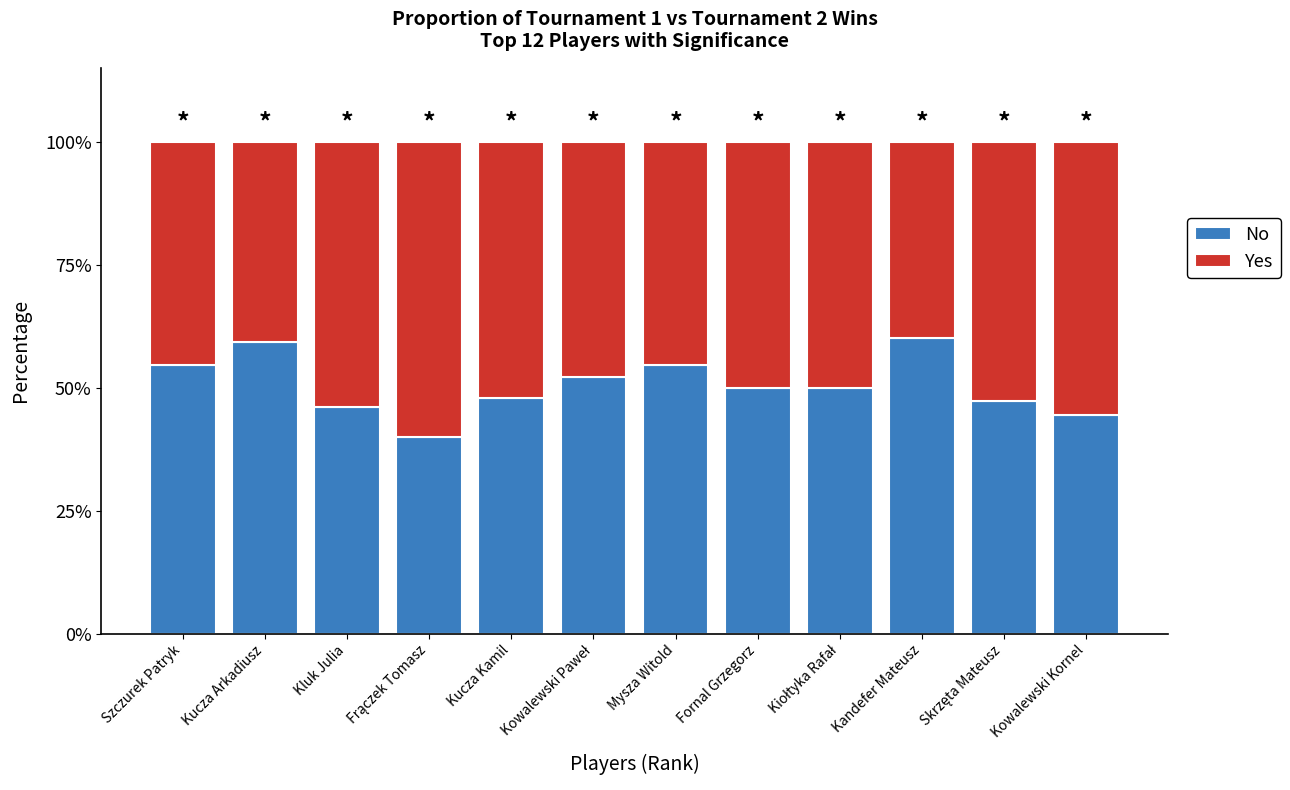

What is the difference between the maximum and minimum values in the No series?

20.0